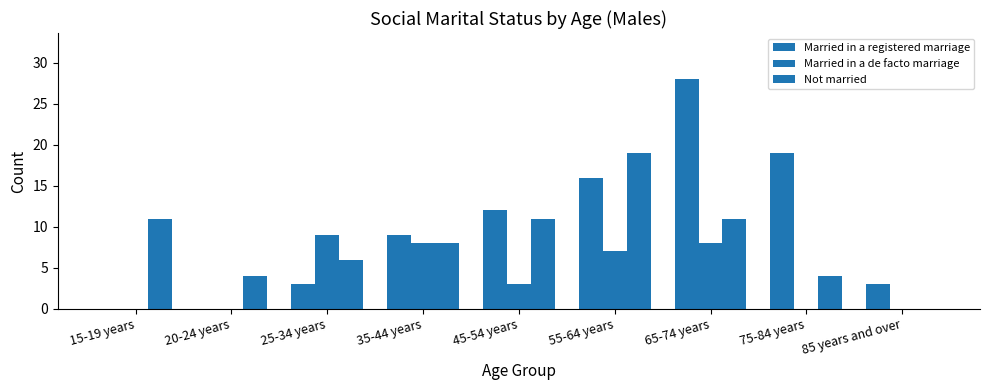

Count the number of categories in the chart.

9